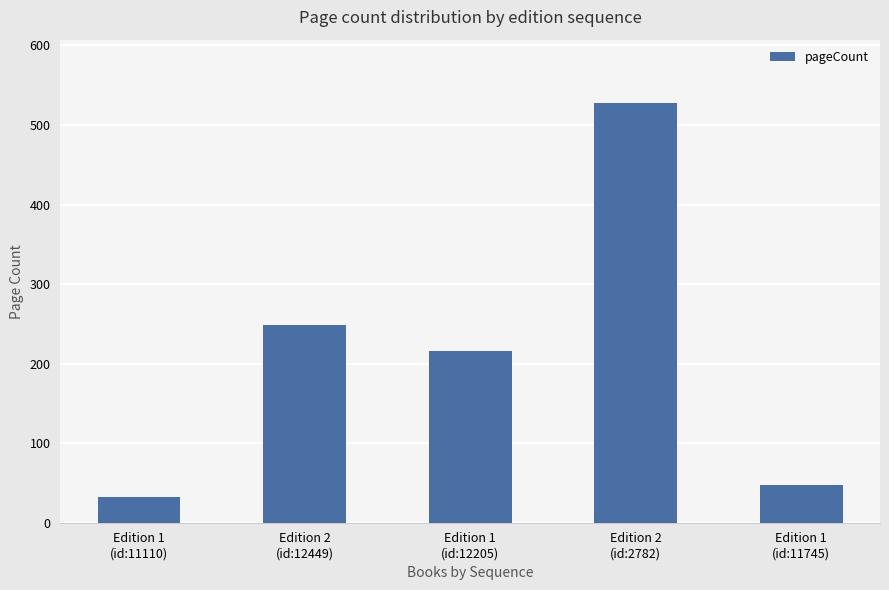

How many distinct data groups are displayed?

1